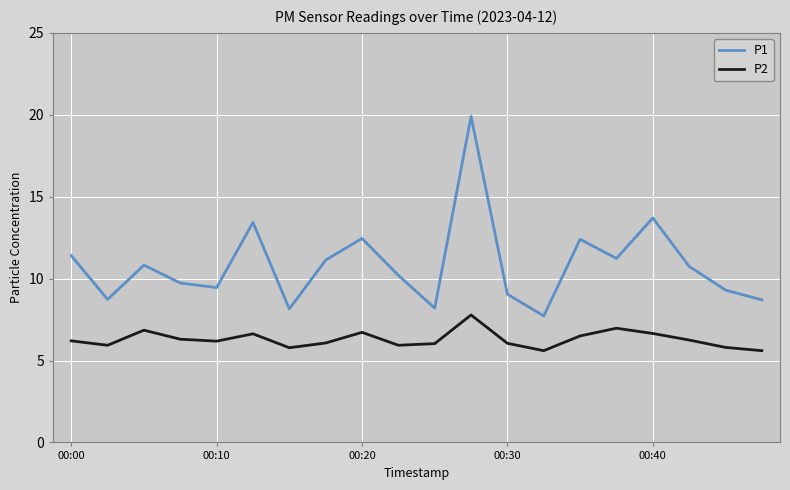

How many interior local valleys does the P2 series have?

5